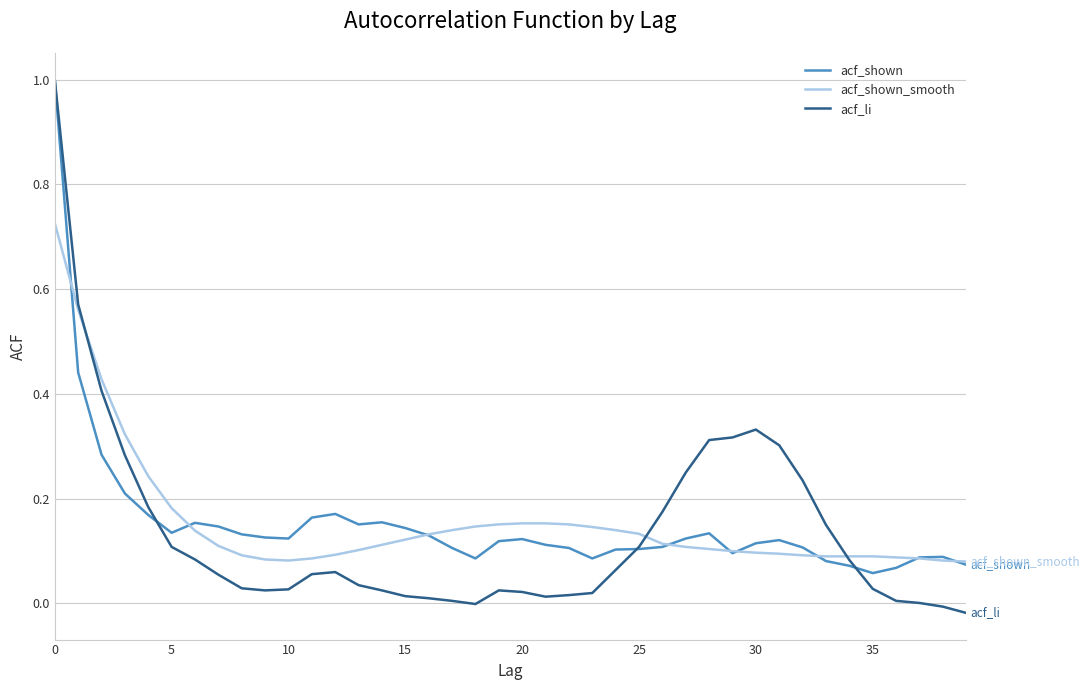

What is the maximum value for acf_shown?

1.0